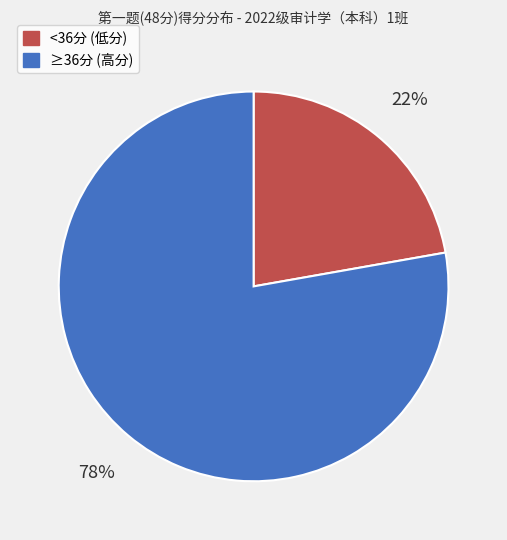

To the nearest percent, what is the average slice percentage?

50%